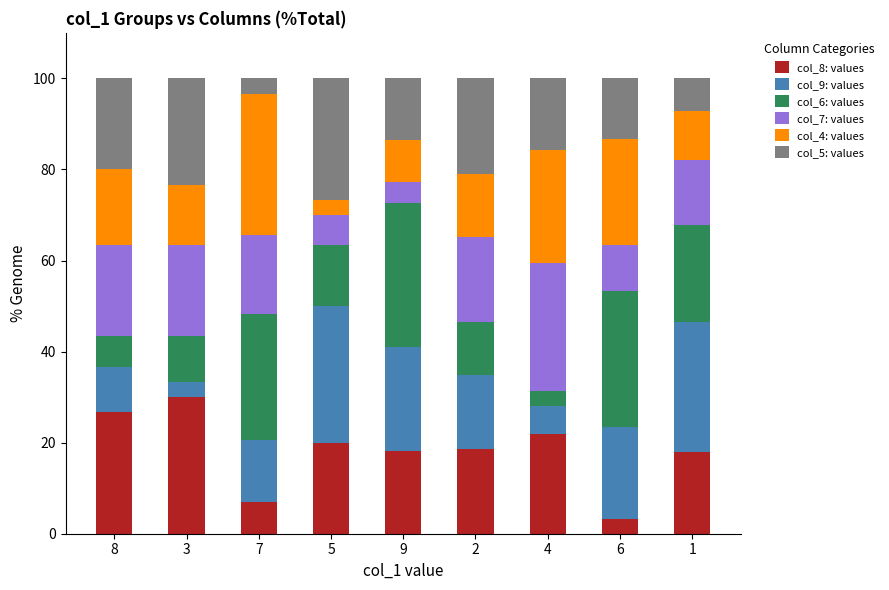

What is the maximum value for col_8: values?

30.0